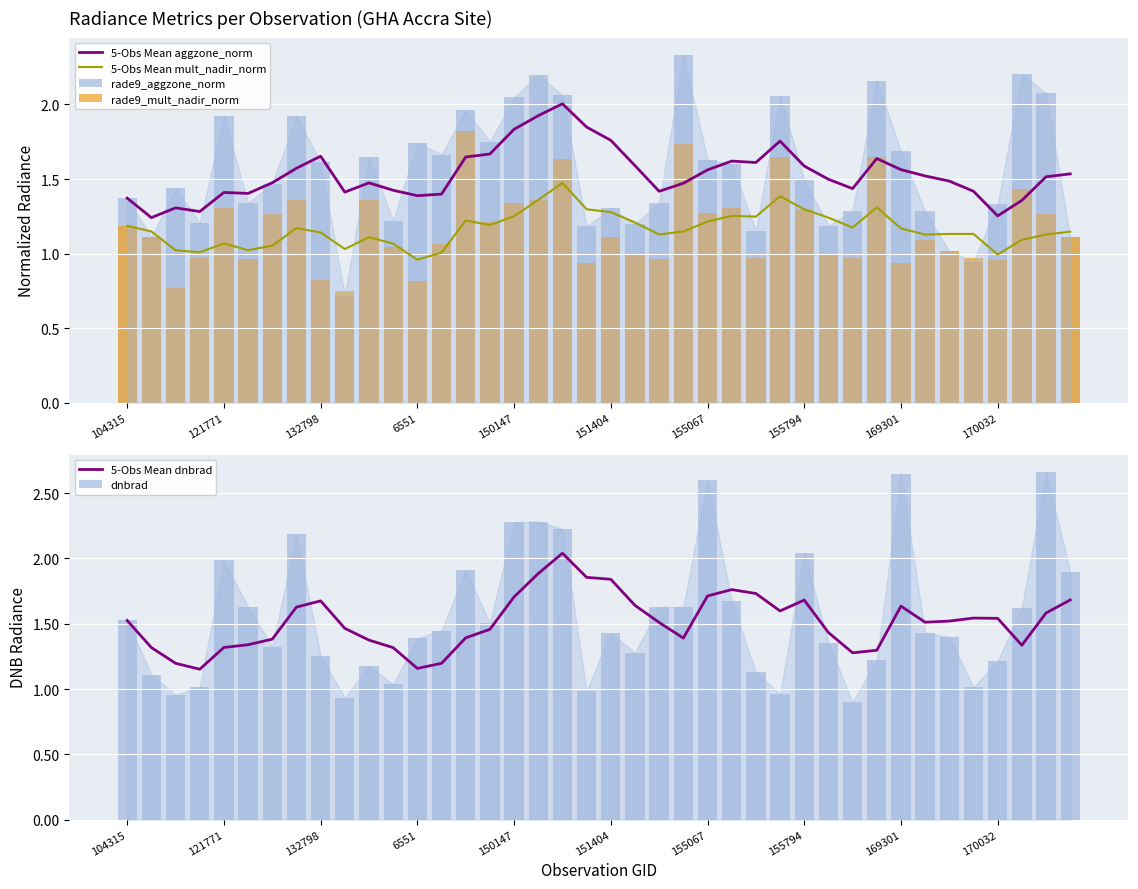

Reading left to right, transcribe all the data shown in this chart.

5-Obs Mean aggzone_norm: 1.4	1.2	1.3	1.3	1.4	1.4	1.5	1.6	1.7	1.4	1.5	1.4	1.4	1.4	1.6	1.7	1.8	1.9	2.0	1.8	1.8	1.6	1.4	1.5	1.6	1.6	1.6	1.8	1.6	1.5	1.4	1.6	1.6	1.5	1.5	1.4	1.3	1.4	1.5	1.5
5-Obs Mean mult_nadir_norm: 1.2	1.1	1.0	1.0	1.1	1.0	1.1	1.2	1.1	1.0	1.1	1.1	1.0	1.0	1.2	1.2	1.3	1.4	1.5	1.3	1.3	1.2	1.1	1.1	1.2	1.3	1.2	1.4	1.3	1.2	1.2	1.3	1.2	1.1	1.1	1.1	1.0	1.1	1.1	1.1
rade9_aggzone_norm: 1.4	1.1	1.4	1.2	1.9	1.3	1.5	1.9	1.6	0.7	1.6	1.2	1.7	1.7	2.0	1.8	2.0	2.2	2.1	1.2	1.3	1.2	1.3	2.3	1.6	1.6	1.2	2.1	1.5	1.2	1.3	2.2	1.7	1.3	1.0	0.9	1.3	2.2	2.1	1.1
rade9_mult_nadir_norm: 1.2	1.1	0.8	1.0	1.3	1.0	1.3	1.4	0.8	0.7	1.4	1.0	0.8	1.1	1.8	1.2	1.3	1.4	1.6	0.9	1.1	1.0	1.0	1.7	1.3	1.3	1.0	1.6	1.3	1.0	1.0	1.6	0.9	1.1	1.0	1.0	1.0	1.4	1.3	1.1
5-Obs Mean dnbrad: 1.5	1.3	1.2	1.2	1.3	1.3	1.4	1.6	1.7	1.5	1.4	1.3	1.2	1.2	1.4	1.5	1.7	1.9	2.0	1.9	1.8	1.6	1.5	1.4	1.7	1.8	1.7	1.6	1.7	1.4	1.3	1.3	1.6	1.5	1.5	1.5	1.5	1.3	1.6	1.7
dnbrad: 1.5	1.1	1.0	1.0	2.0	1.6	1.3	2.2	1.3	0.9	1.2	1.0	1.4	1.4	1.9	1.5	2.3	2.3	2.2	1.0	1.4	1.3	1.6	1.6	2.6	1.7	1.1	1.0	2.0	1.4	0.9	1.2	2.7	1.4	1.4	1.0	1.2	1.6	2.7	1.9